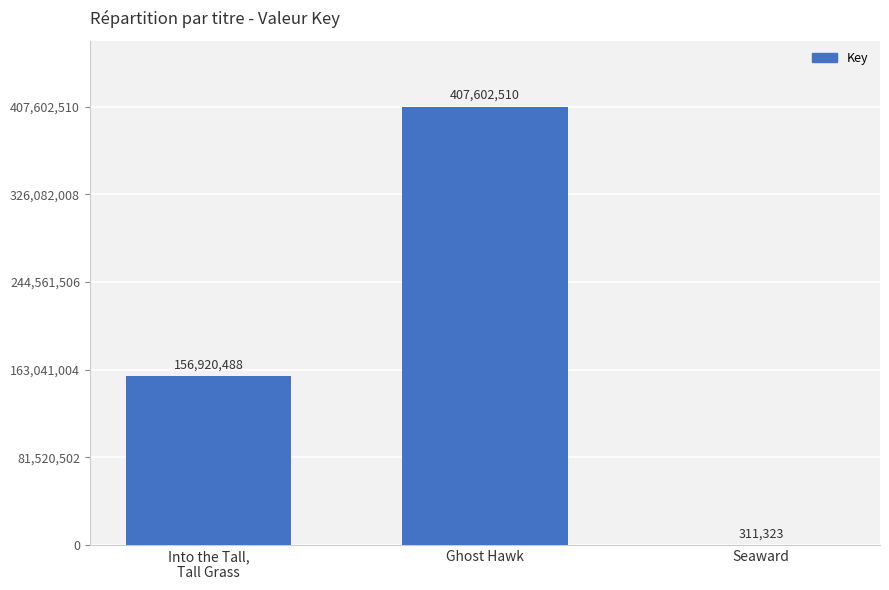

What is the average value?

188278107